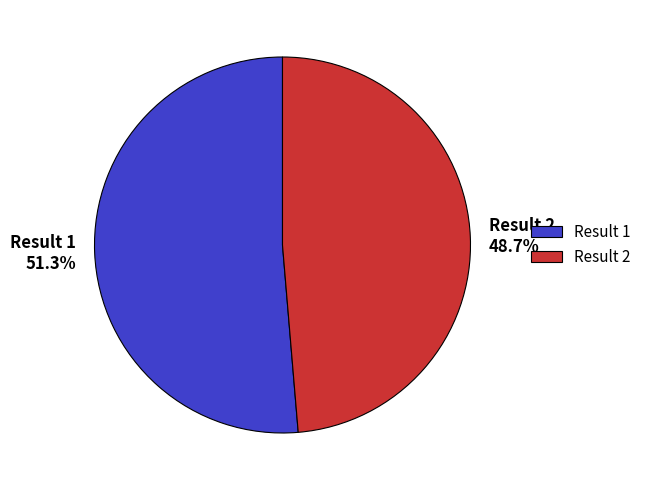

Which has a higher value, Result 2 or Result 1?

Result 1